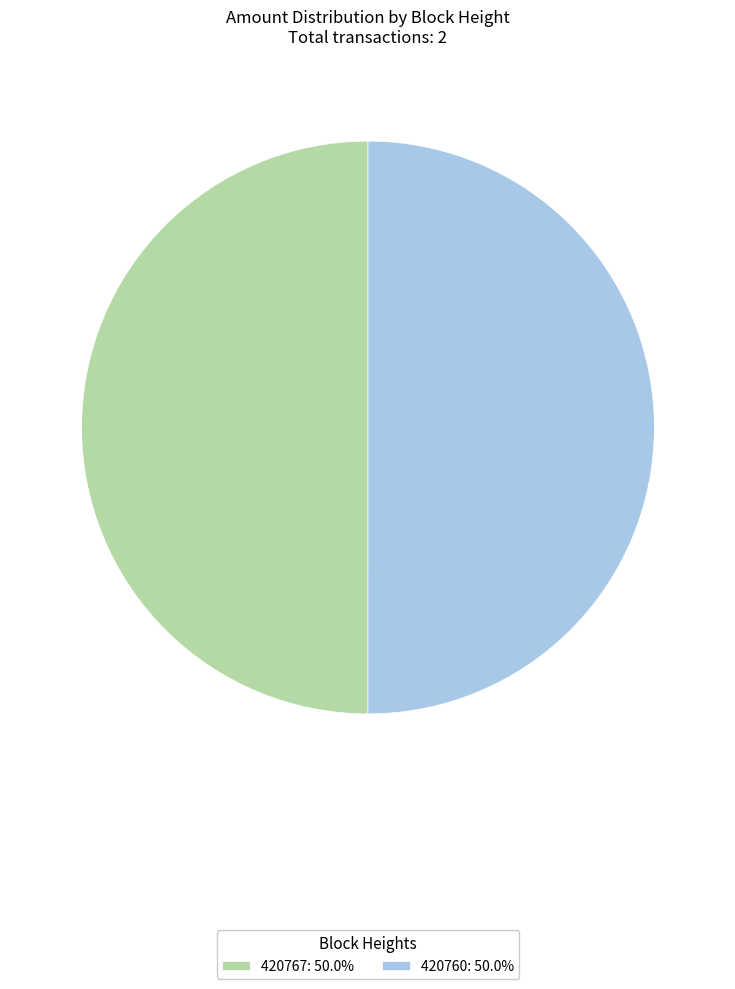

Approximately how many times larger is the value at 420760 compared to 420767?

1.0